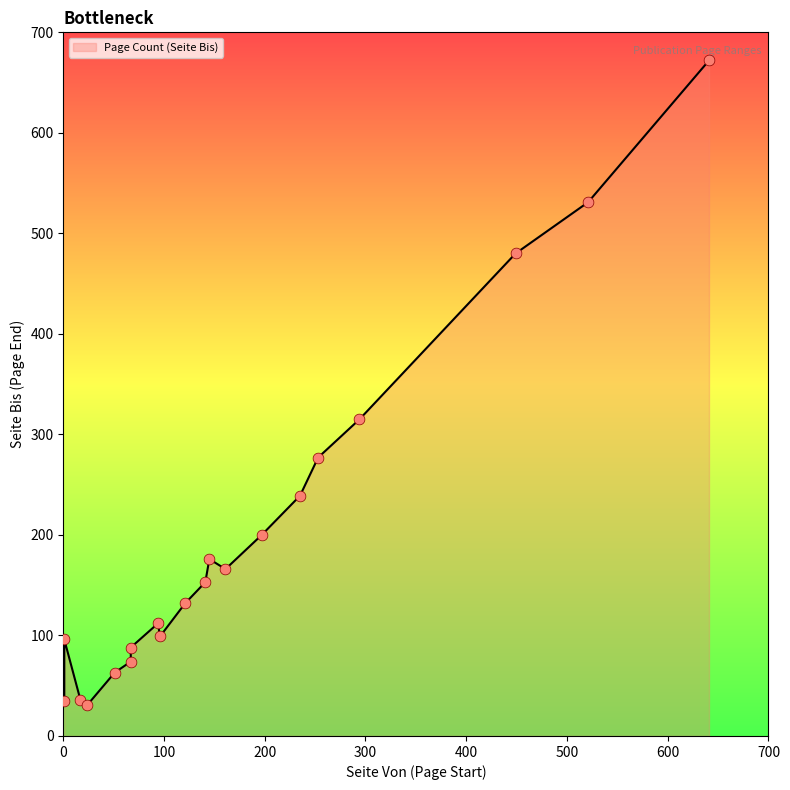

Which has a higher value, 235 or 1?

235